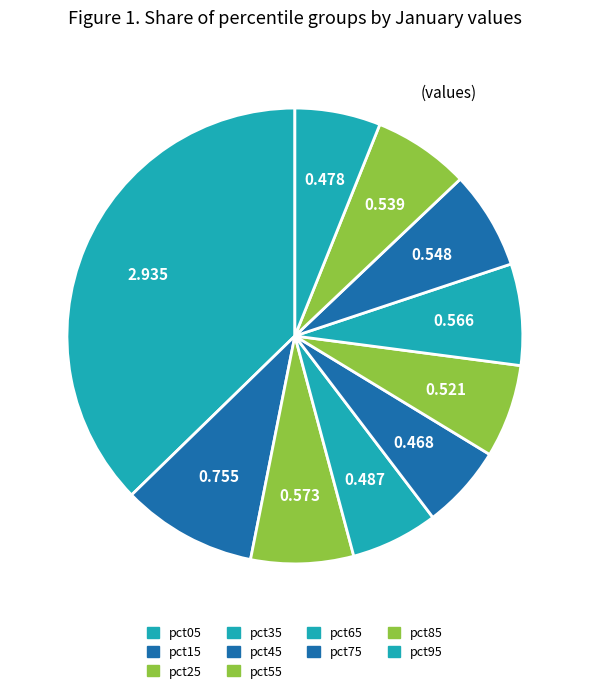

What is the change in value from pct05 to pct25?

-2.4